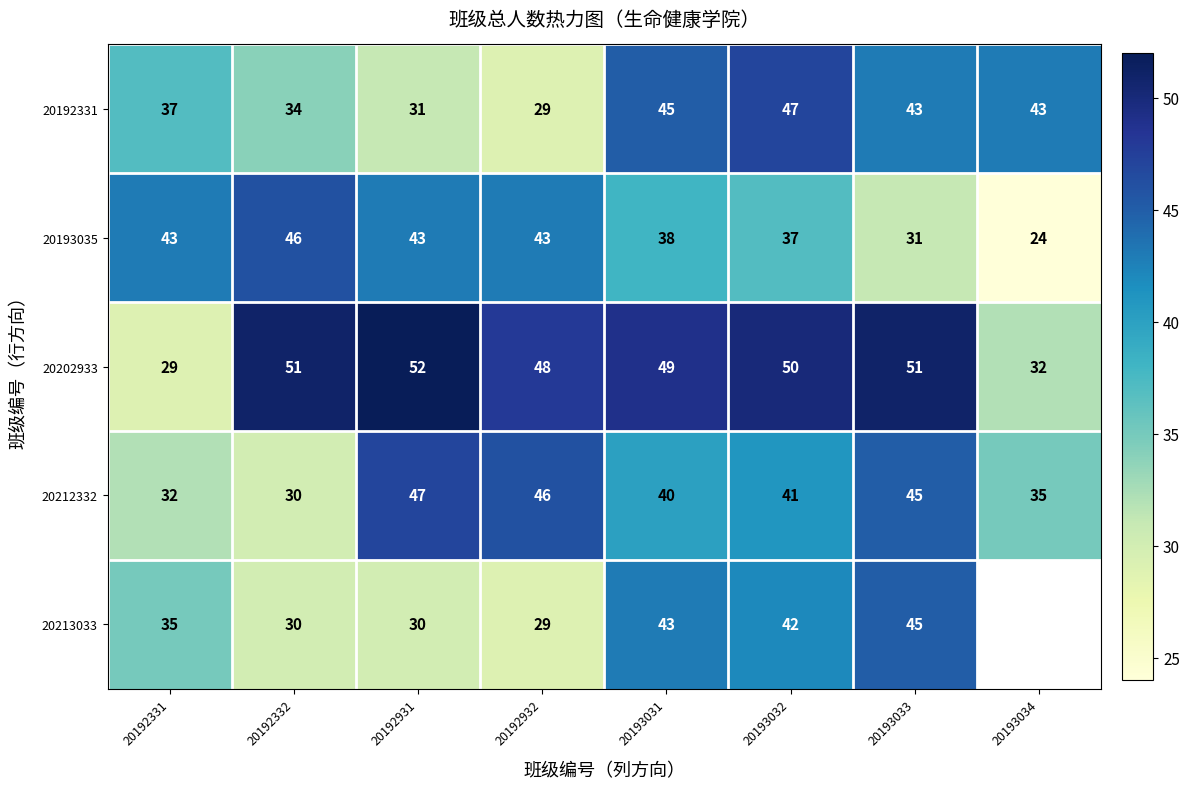

Read the 20193035 value at 20192332, to the nearest 10.

50